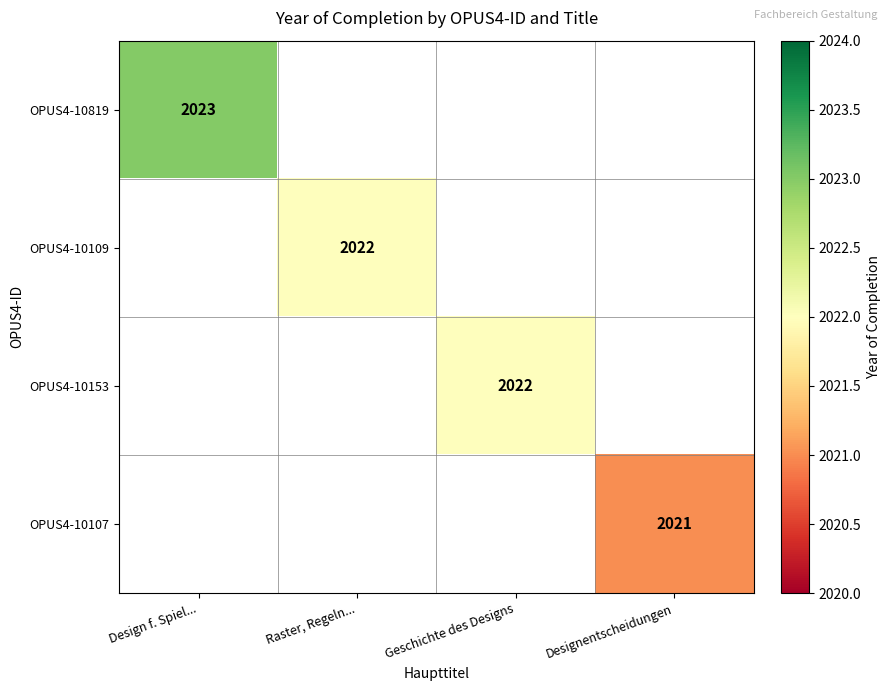

Is it true that OPUS4-10153 equals 2022 at Geschichte des Designs?

True